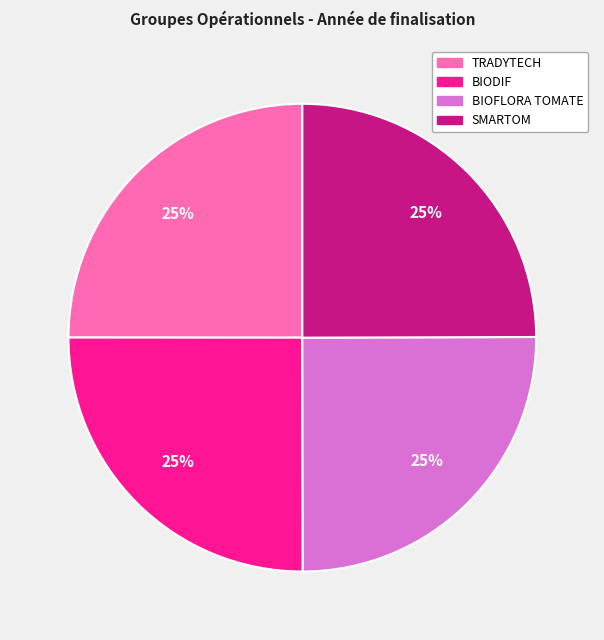

How many segments does this pie chart have?

4